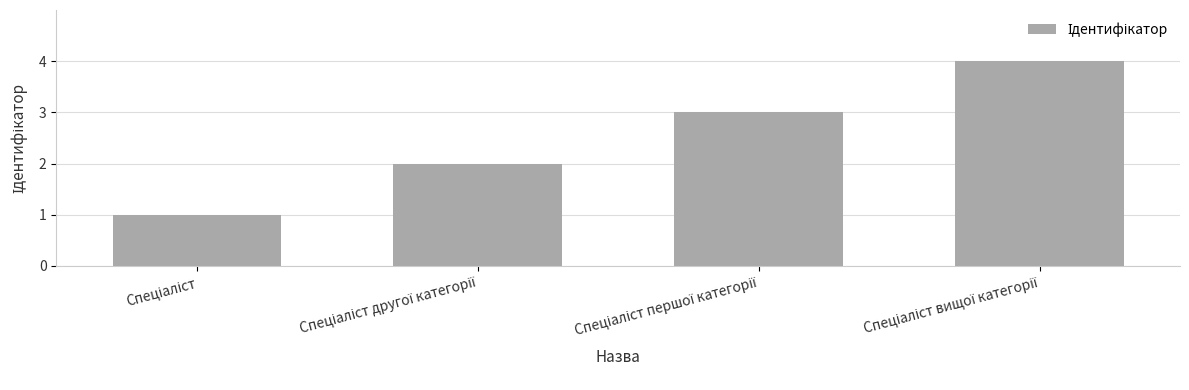

What is the greatest value displayed?

4